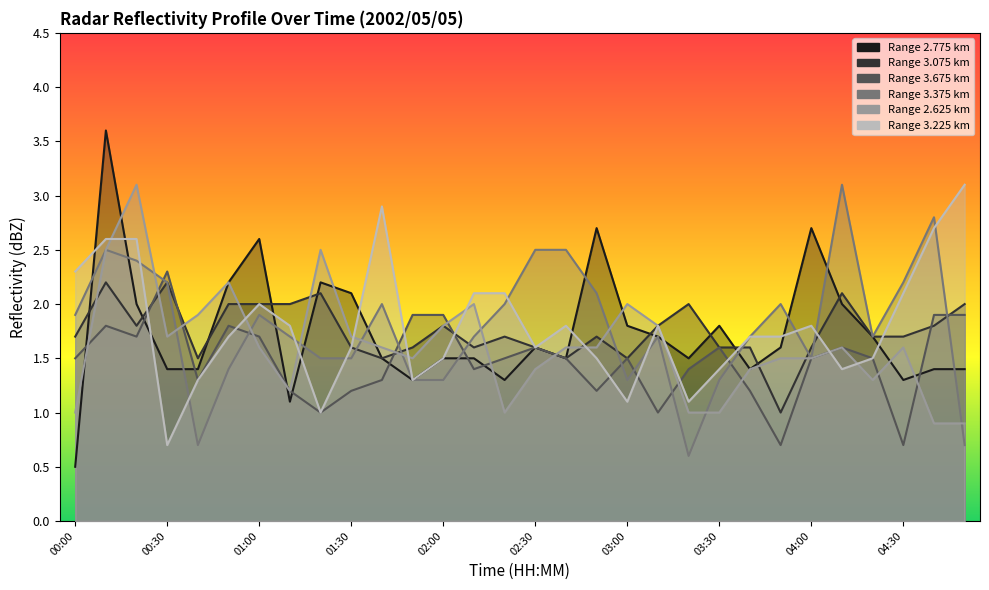

What is the sum of all 3.675 values?

44.3